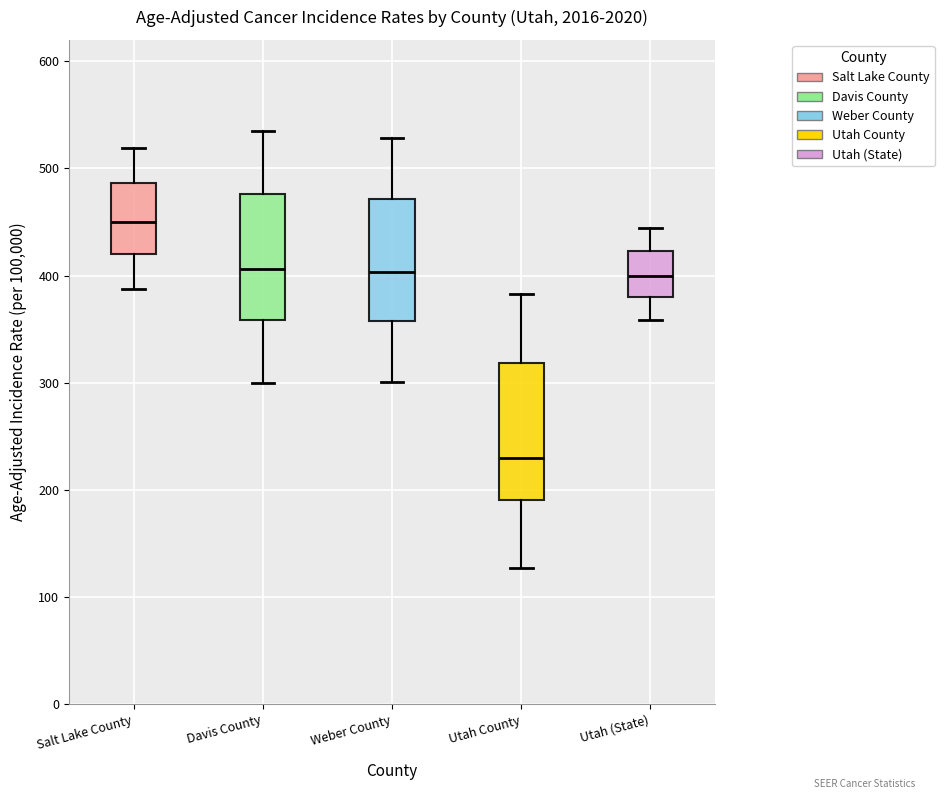

Which box has the lowest median line?

Utah County